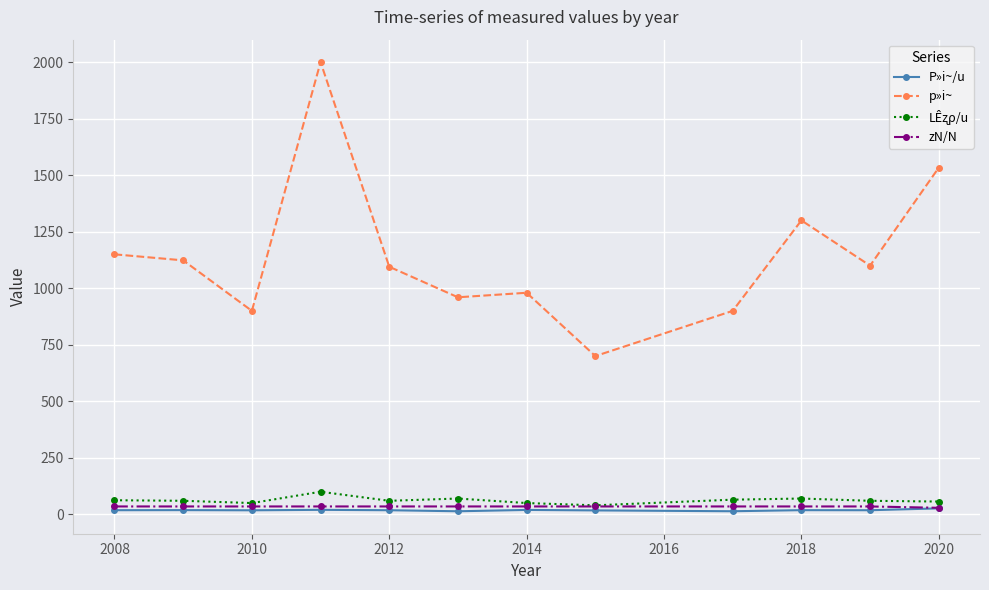

Which series has the largest total across all categories?

p»i~